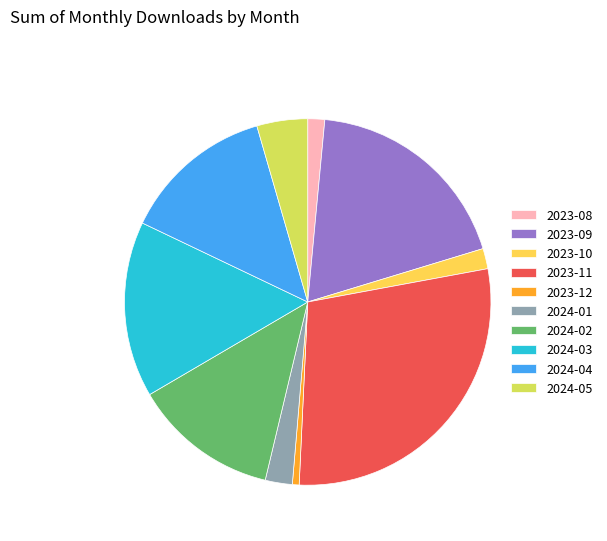

Which category has the biggest portion of the pie?

2023-11